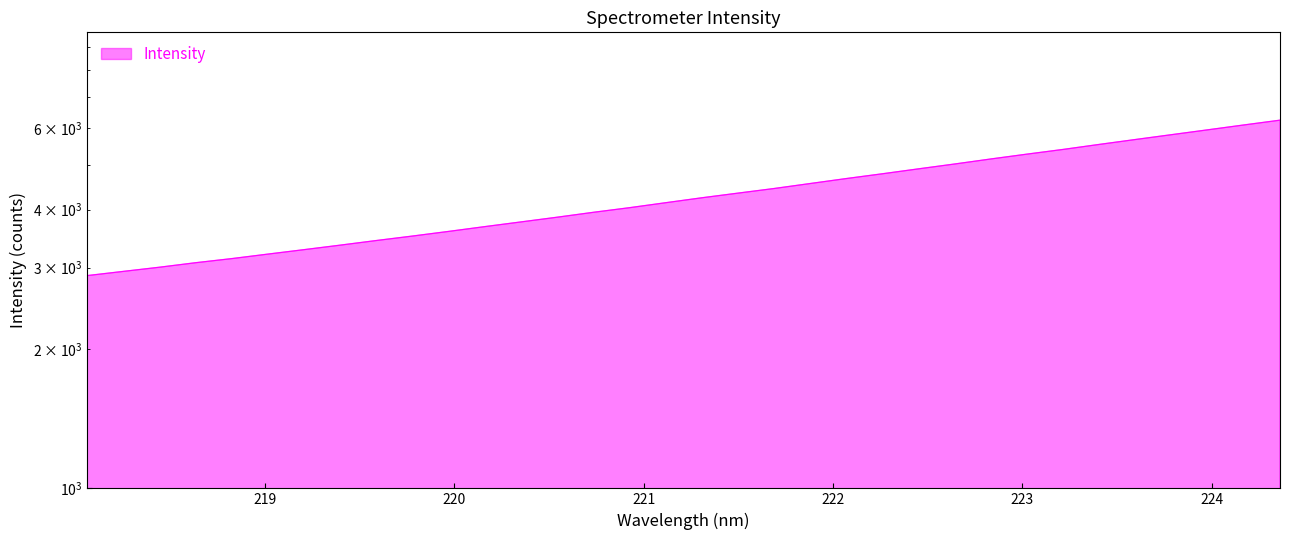

Reading left to right, list all the values displayed in this chart.

218.0596=2881.7	218.2508=2942.7	218.442=3004.5	218.6332=3072.7	218.8244=3136.3	219.0156=3207.5	219.2067=3279.4	219.3979=3353.8	219.589=3432.0	219.7801=3509.2	219.9712=3591.3	220.1623=3678.0	220.3533=3764.8	220.5444=3854.1	220.7354=3949.1	220.9264=4040.9	221.1174=4142.2	221.3083=4245.1	221.4993=4344.6	221.6902=4445.6	221.8812=4557.4	222.0721=4671.7	222.263=4784.1	222.4538=4902.8	222.6447=5022.5	222.8355=5149.7	223.0264=5275.1	223.2172=5399.8	223.408=5536.2	223.5987=5672.7	223.7895=5810.9	223.9802=5952.3	224.1709=6098.1	224.3616=6245.1